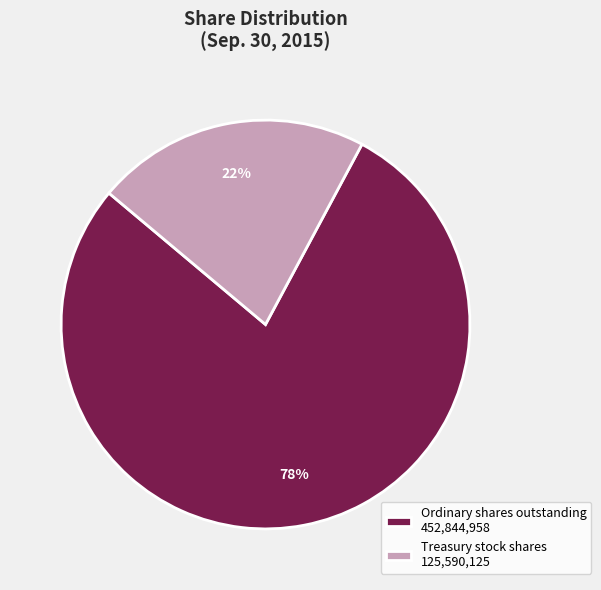

To the nearest percent, what is the combined percentage of Ordinary shares outstanding and Treasury stock shares?

100%